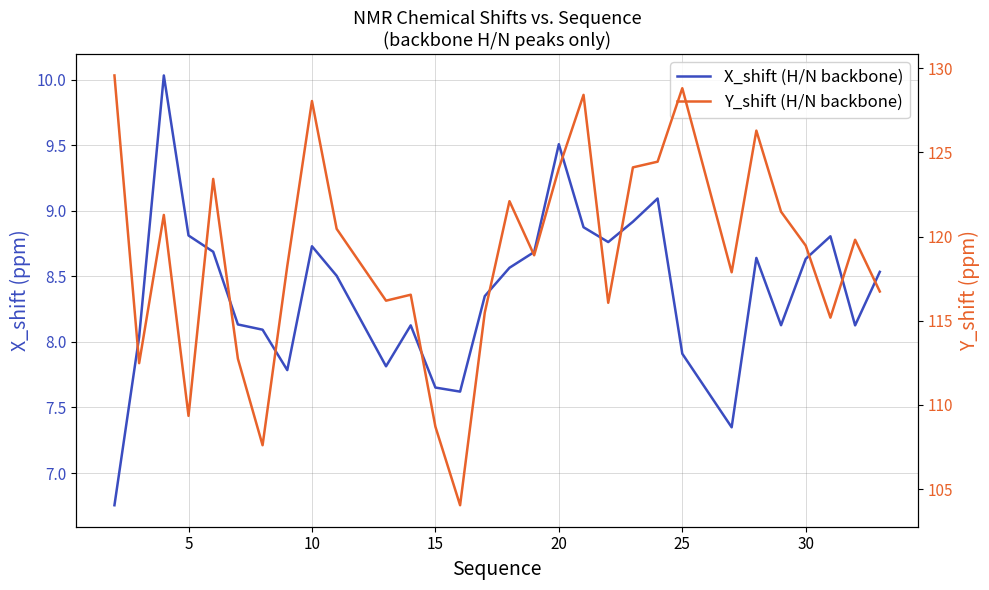

The value of X_shift (H/N backbone) at 30 is 12.6. True or false?

False